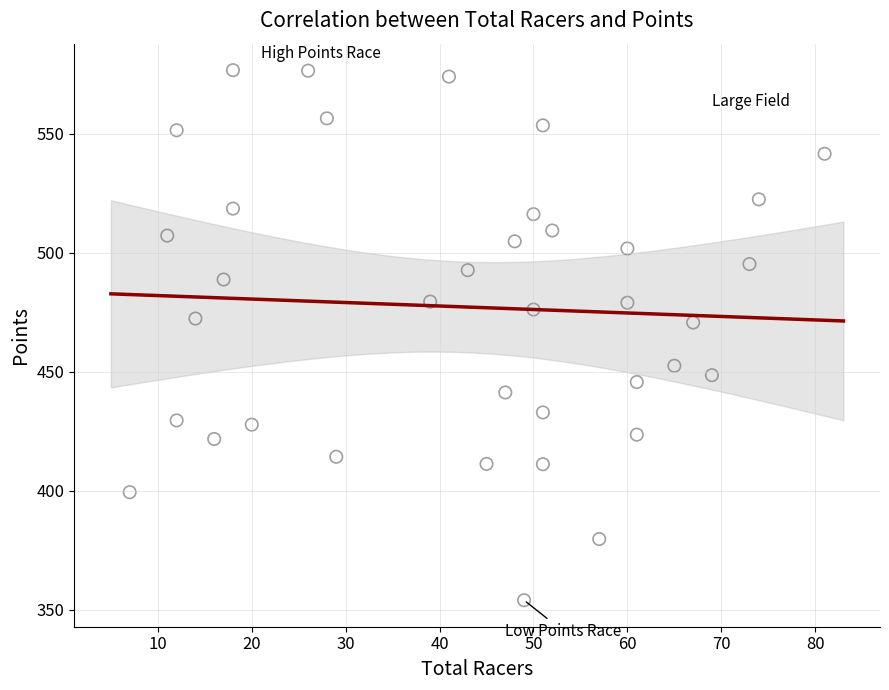

What is the range of X values (max minus min)?

74.0